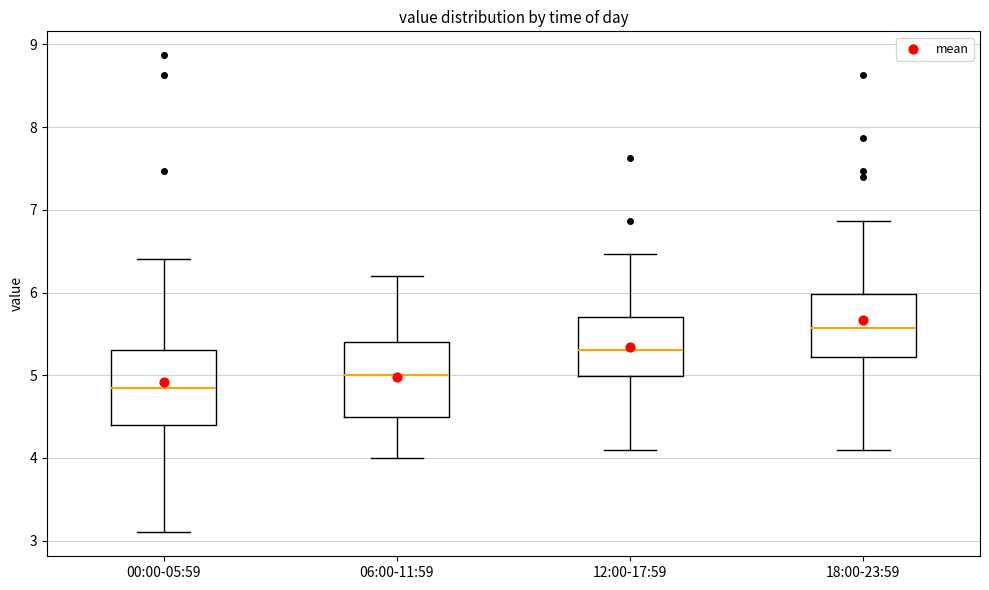

Where is the lower edge of the box for 00:00-05:59 on the y-axis? The values are not printed on the chart, so give them approximately, as read against the axis.

4.4